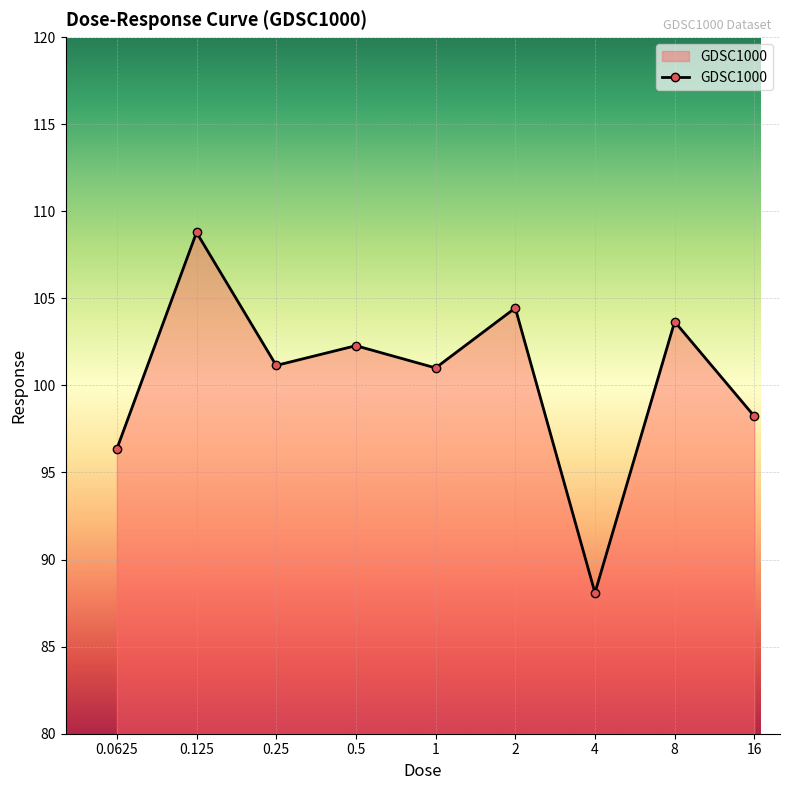

What is the difference between the maximum and second lowest values?

12.4